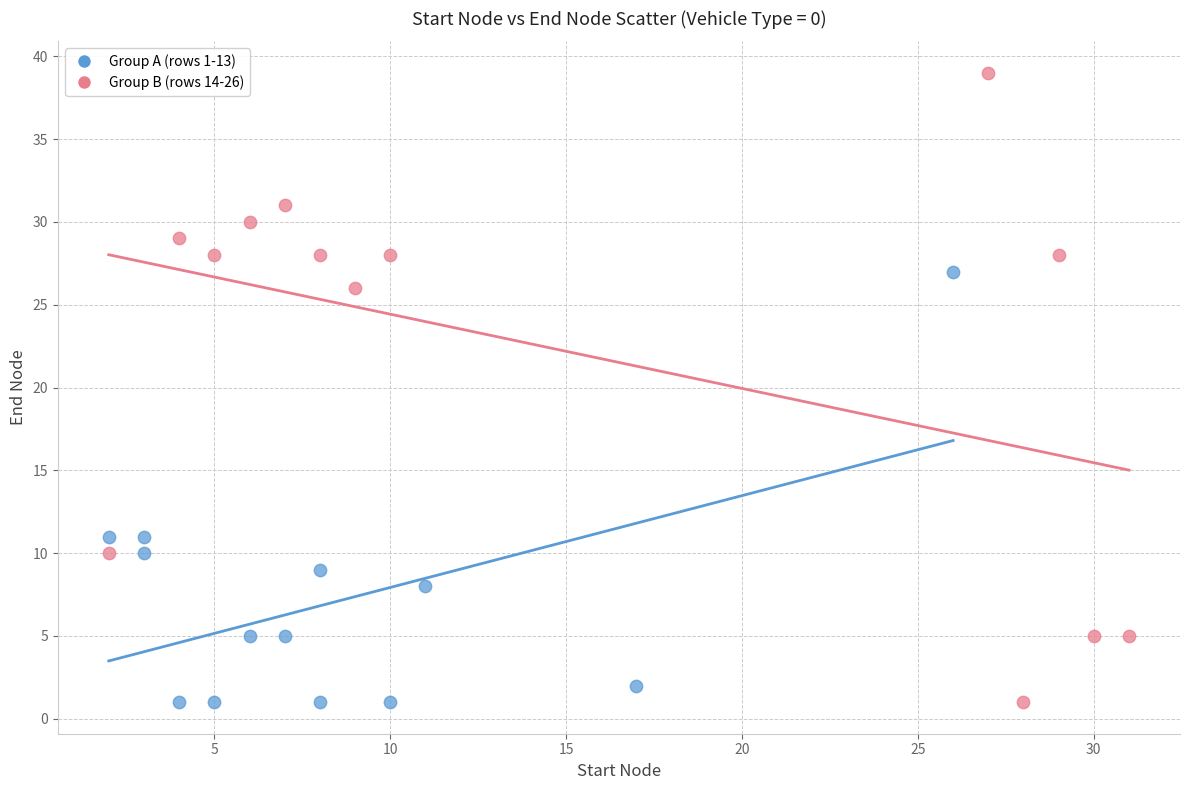

Which series has the largest Y range (max minus min)?

Group B (rows 14-26)